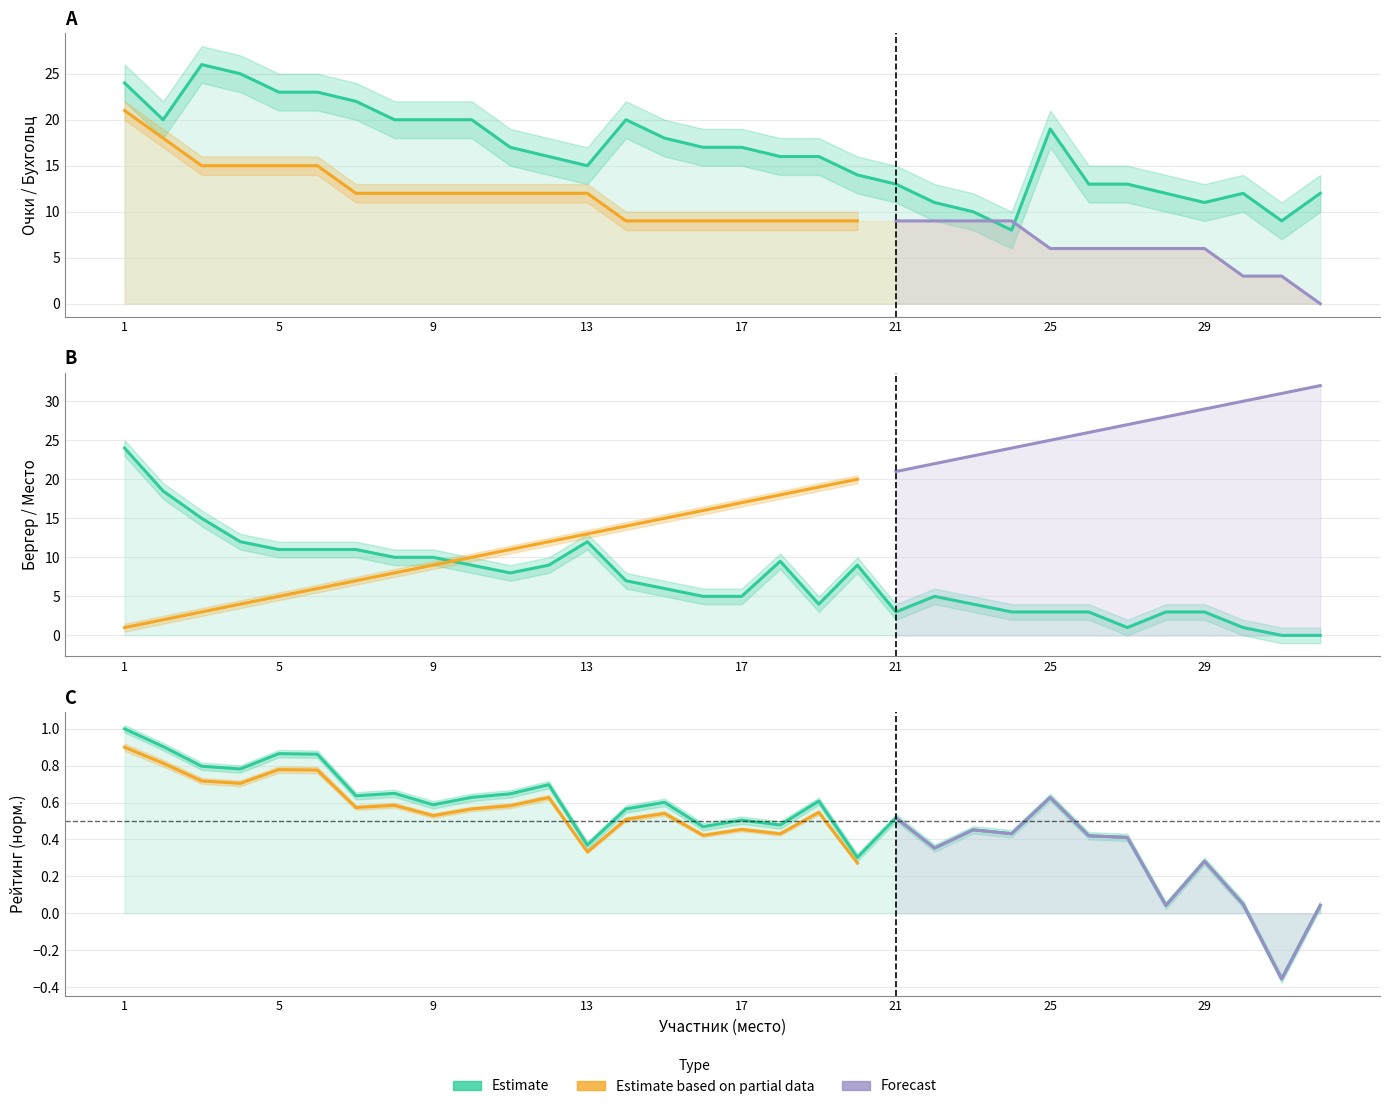

Between 8 and 32, which series saw the biggest shift?

Берг